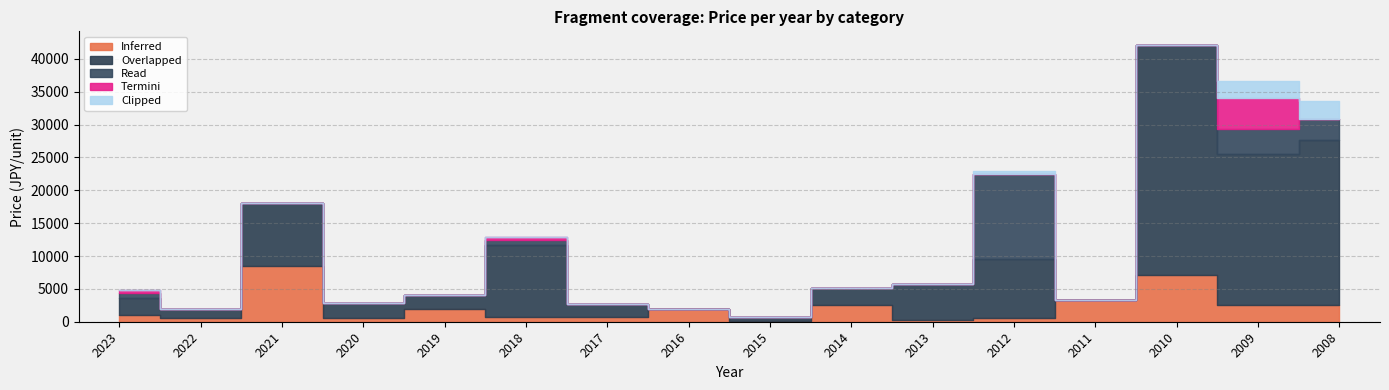

Between 2023 and 2018, which series saw the biggest shift?

Overlapped